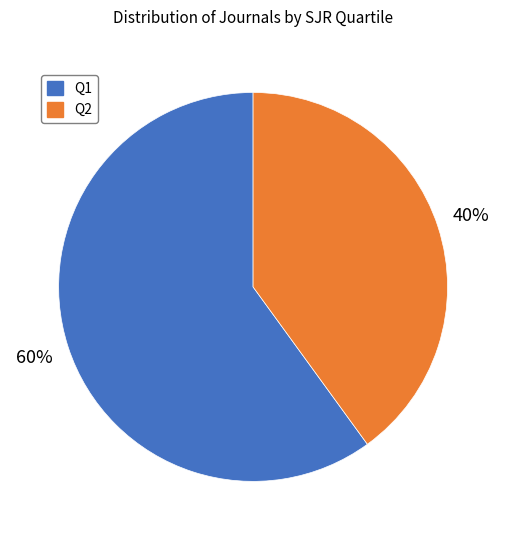

Is there any slice that represents more than half of the pie?

Yes